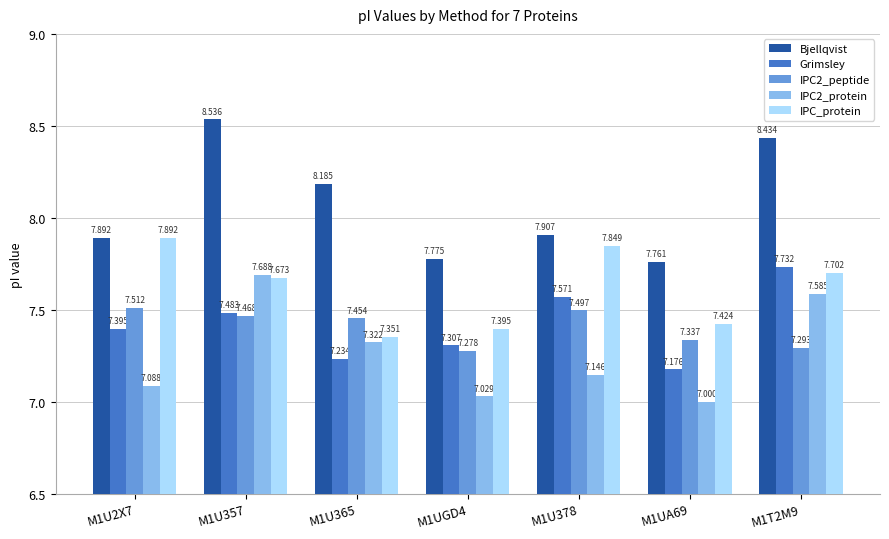

Count the IPC_protein values in the range 7 to 8.

7